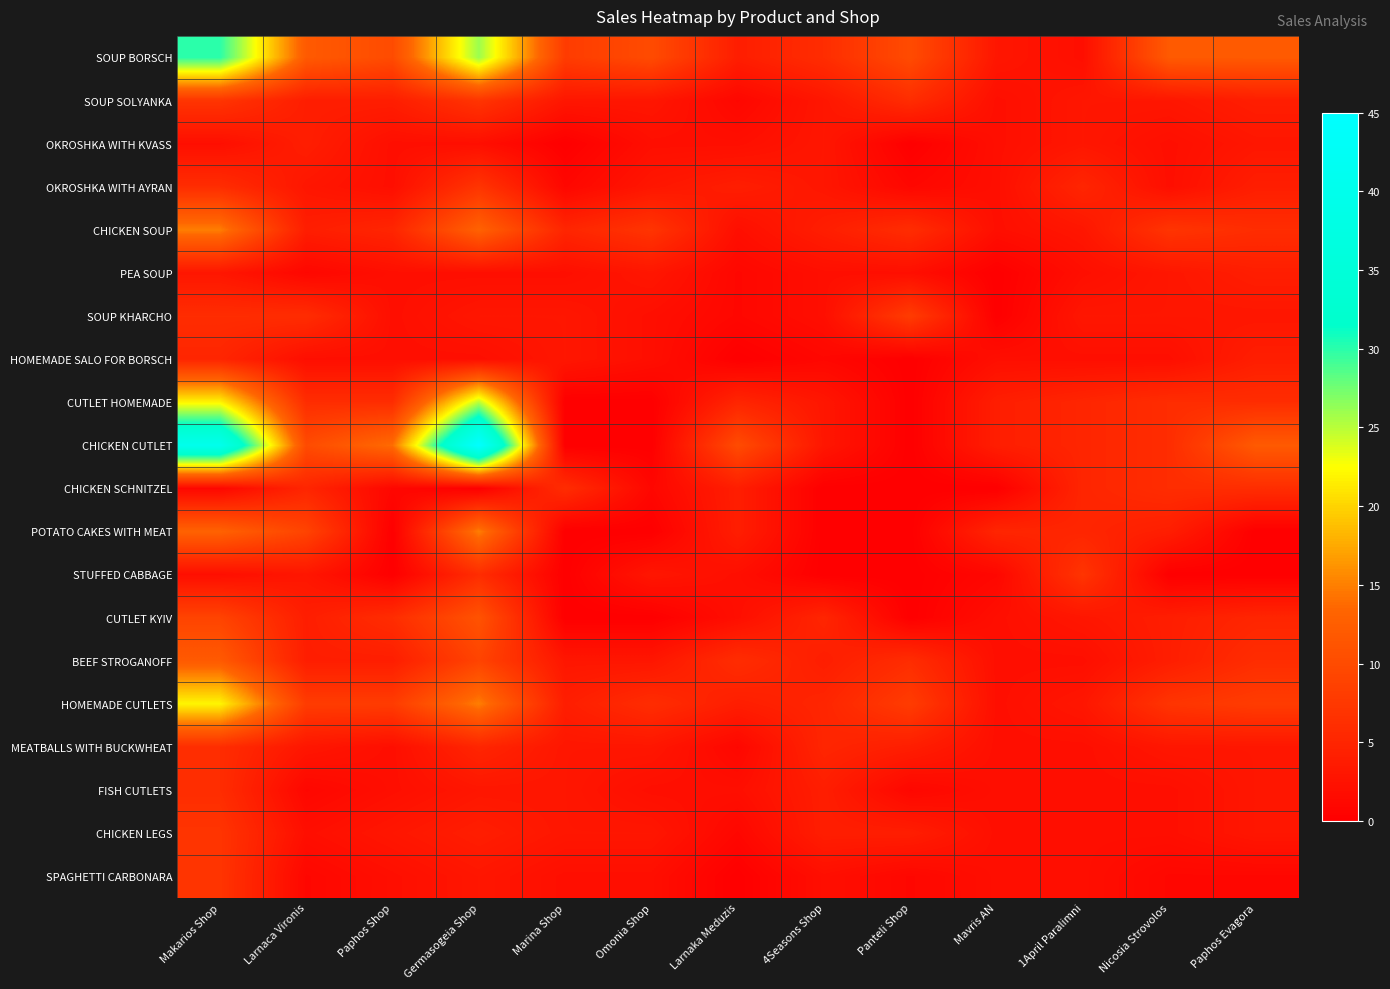

Count the number of categories in the chart.

13